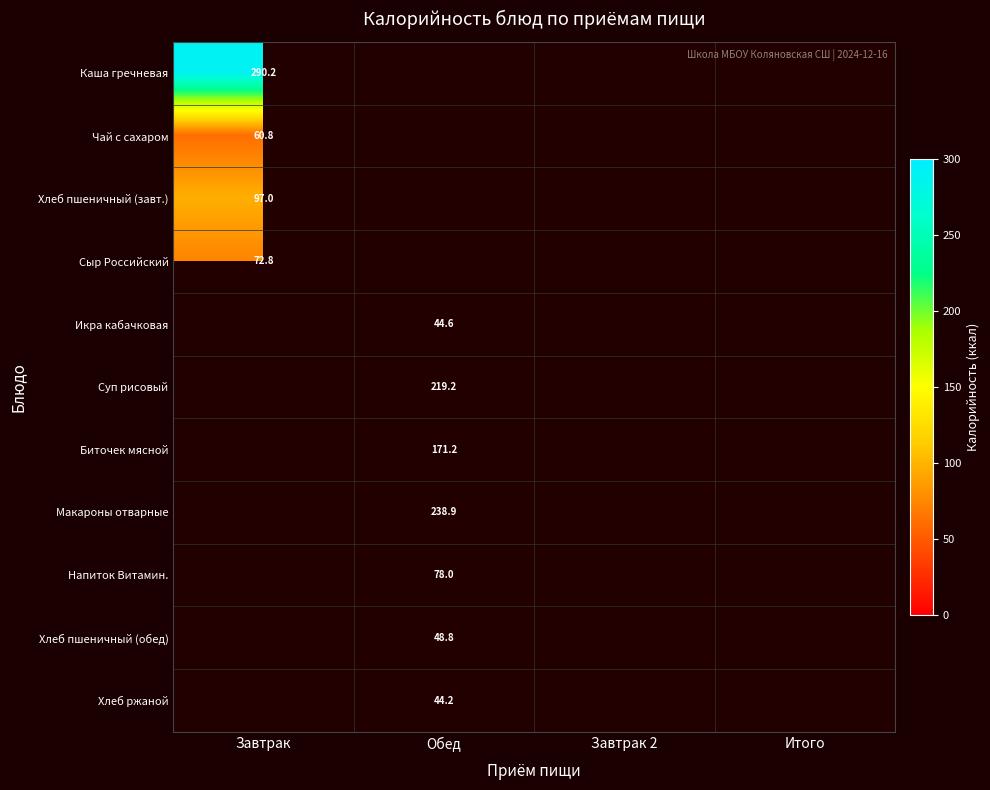

Is the value of Суп рисовый at Обед greater than the value of Каша гречневая at Завтрак?

No